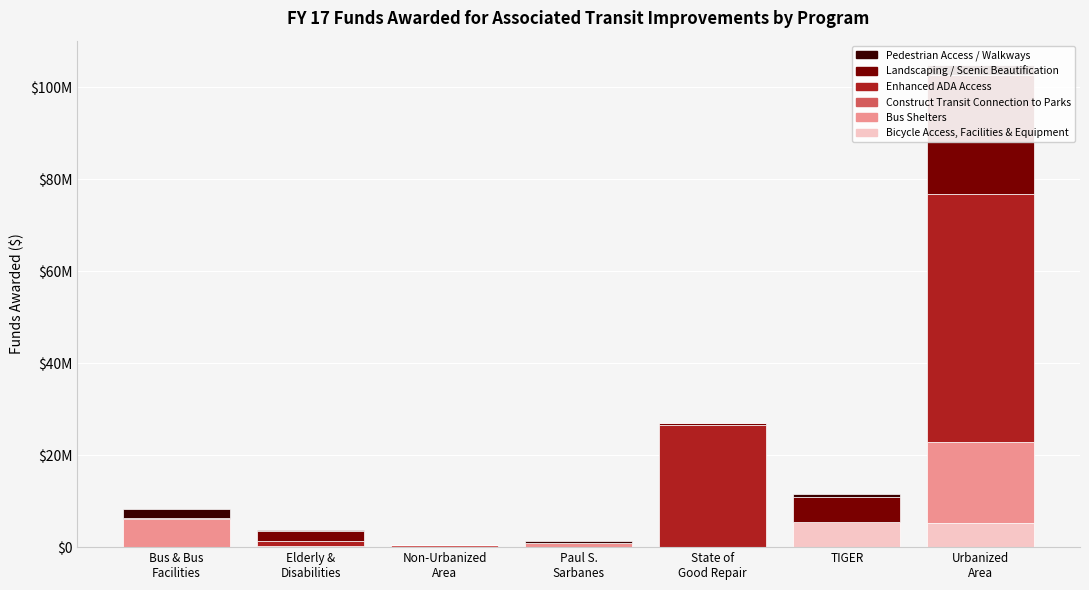

What is the sum of all Construct Transit Connection to Parks values?

329000